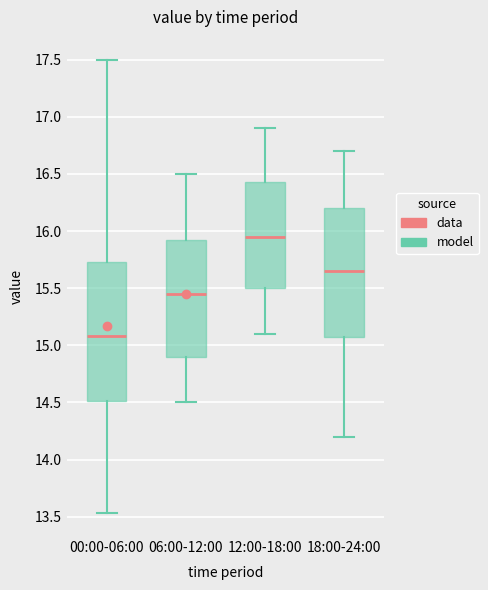

Which box's median line is the highest?

12:00-18:00